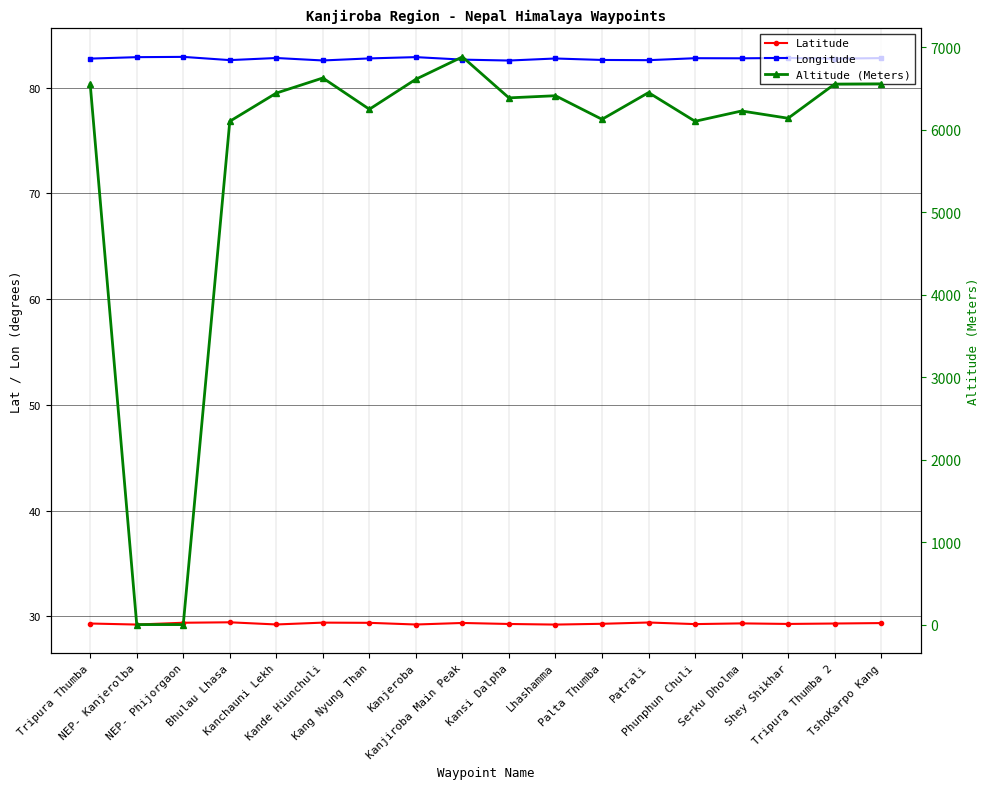

Which category has the lowest value in the Latitude series?

Lhashamma